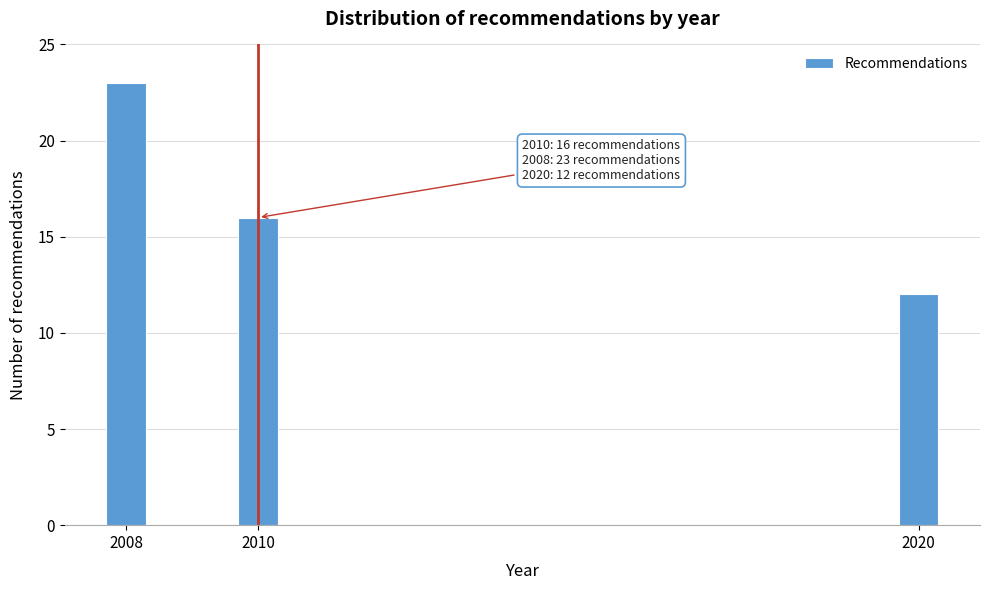

Reading left to right, what are all the values shown in this chart?

2008=23	2010=16	2020=12